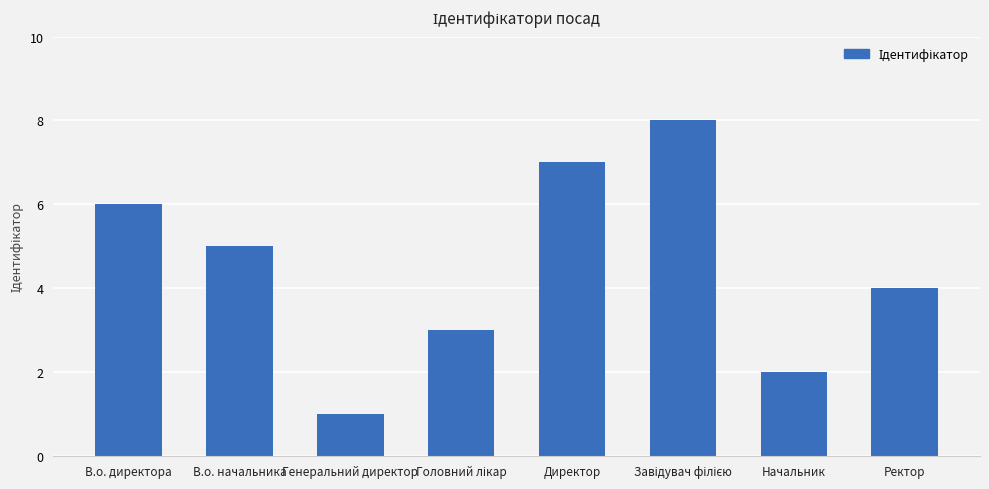

What is the change in value from В.о. начальника to Директор?

+2